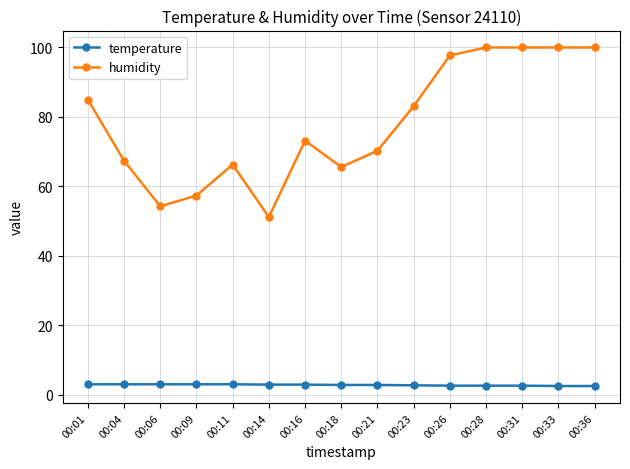

Where is the first local minimum for humidity?

00:06